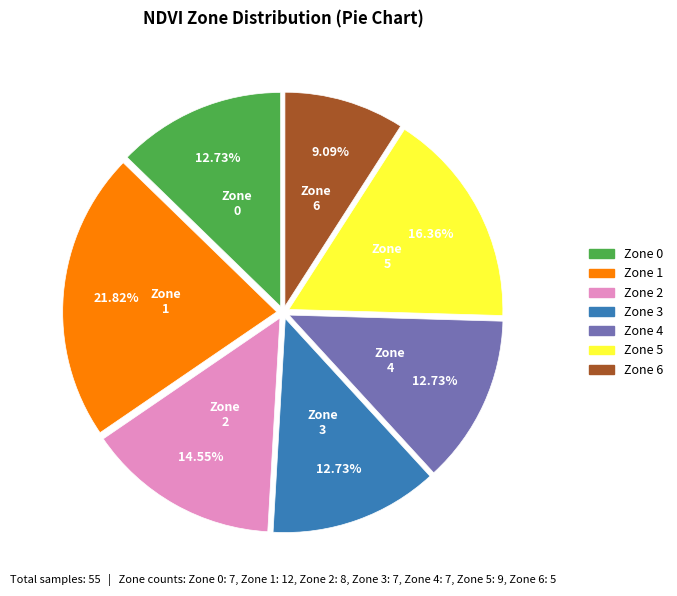

Do Zone 2 and Zone 6 together represent more than half of the pie?

No